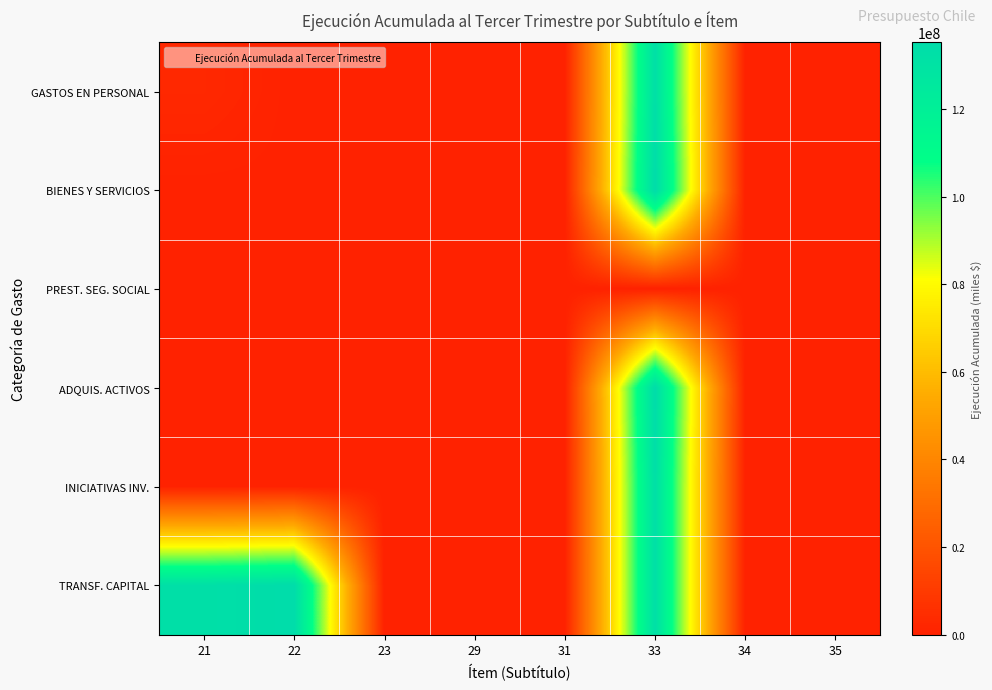

Reading right to left, what are all the values shown in this chart?

GASTOS EN PERSONAL: 35=0	34=78234	33=132701932	31=96114	29=37698	23=17223	22=129331	21=2718981
BIENES Y SERVICIOS: 35=10000	34=1000	33=135179260	31=177914	29=77573	23=0	22=262709	21=129331
PREST. SEG. SOCIAL: 35=0	34=0	33=0	31=0	29=0	23=0	22=0	21=17223
ADQUIS. ACTIVOS: 35=0	34=78234	33=135179260	31=177914	29=77573	23=0	22=77573	21=37698
INICIATIVAS INV.: 35=0	34=78234	33=132701932	31=177914	29=37698	23=0	22=177914	21=96114
TRANSF. CAPITAL: 35=0	34=78234	33=132701932	31=96114	29=37698	23=0	22=135179260	21=132701932